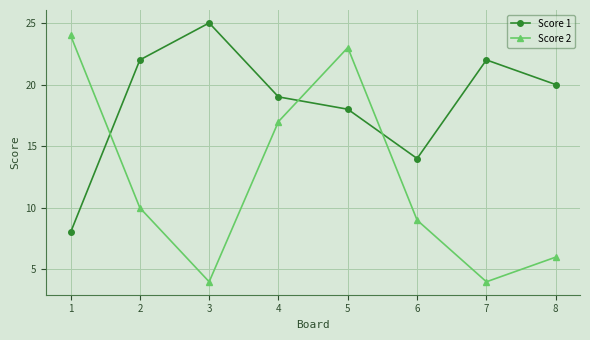

Where do Score 2 and Score 1 first cross each other?

1 and 2